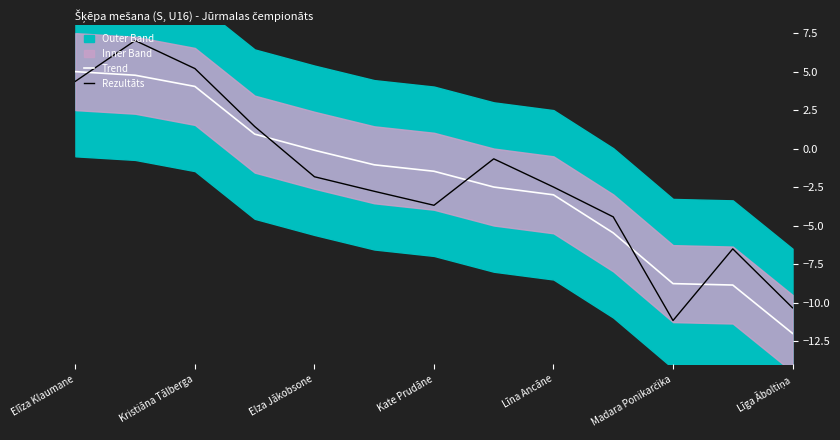

How many data points in Trend are less than -1?

8